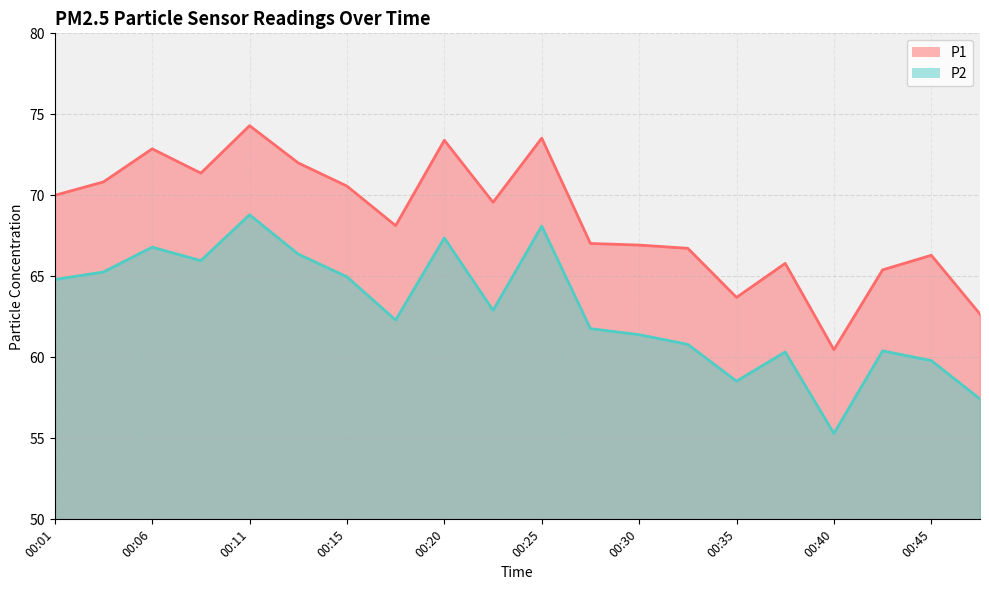

What is the value of the P2 point at the 13th from the left?

61.4